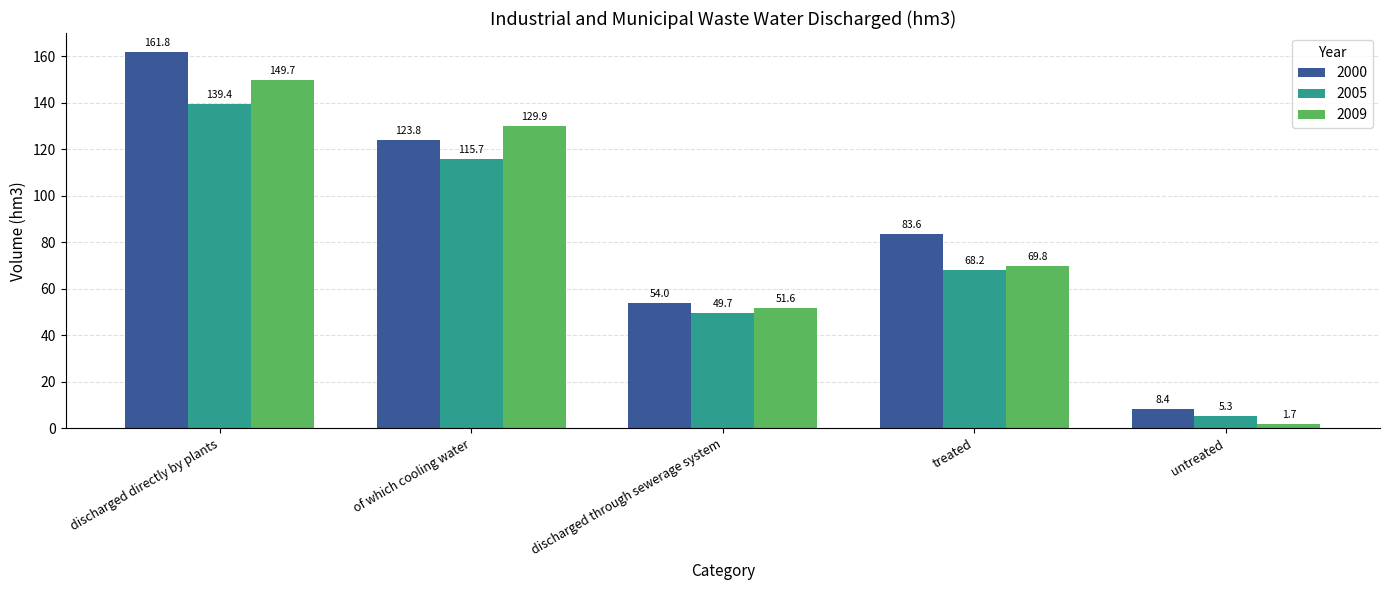

Rank the series by their average value, from highest to lowest.

2000, 2009, 2005